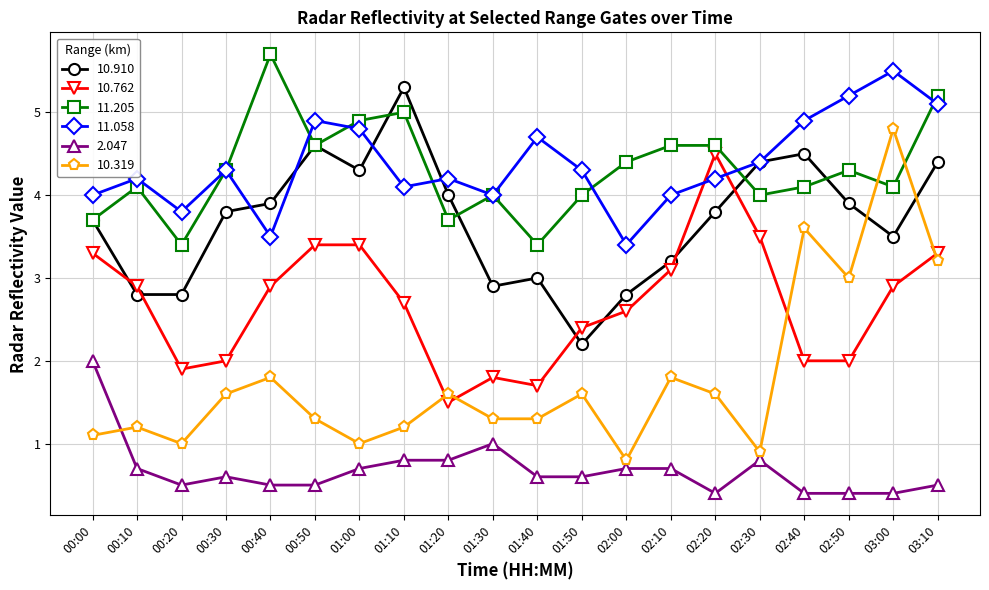

What is the label of the 6th point from the left?

00:50